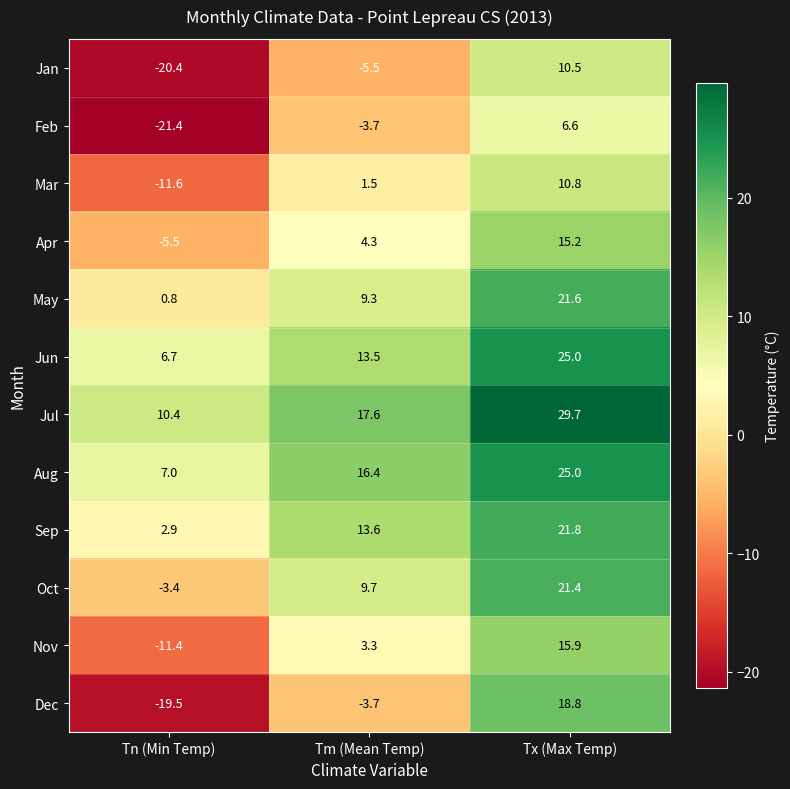

List the labels in order of May value, smallest first.

Tn (Min Temp), Tm (Mean Temp), Tx (Max Temp)